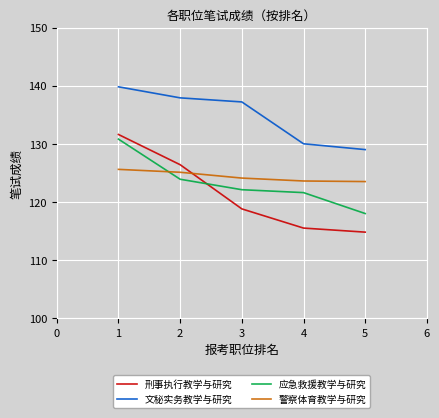

The 刑事执行教学与研究 series shows 118.8 at 3. True or false?

True